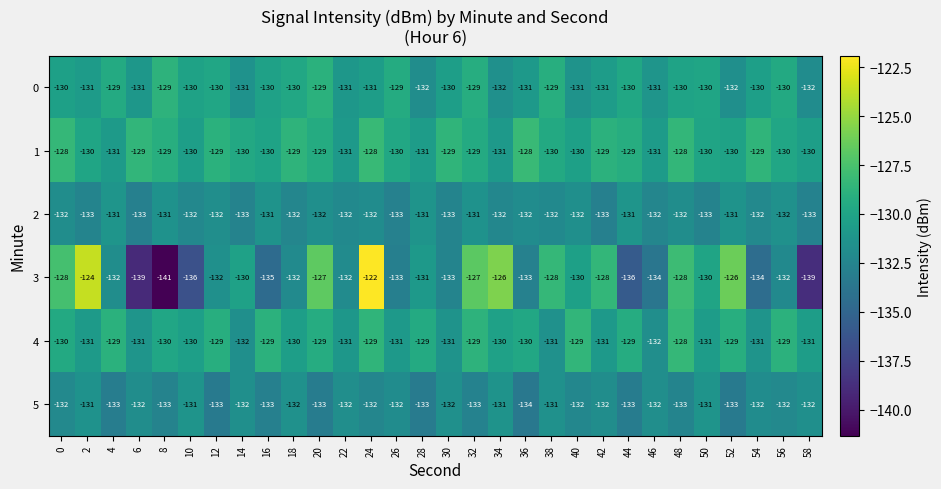

The value of 4 at 4 is -192. True or false?

False